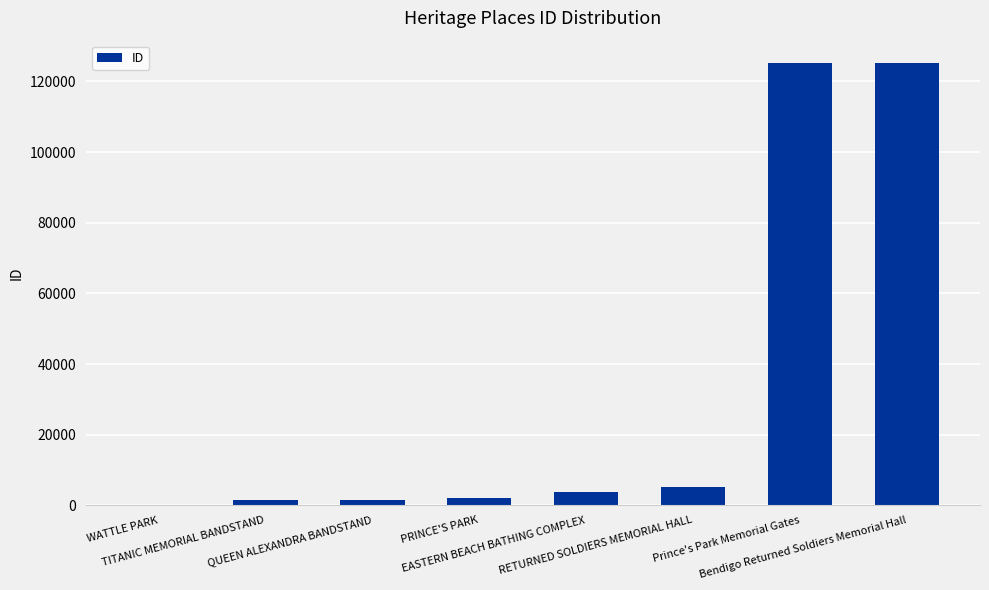

What is the sum of all values?

264389